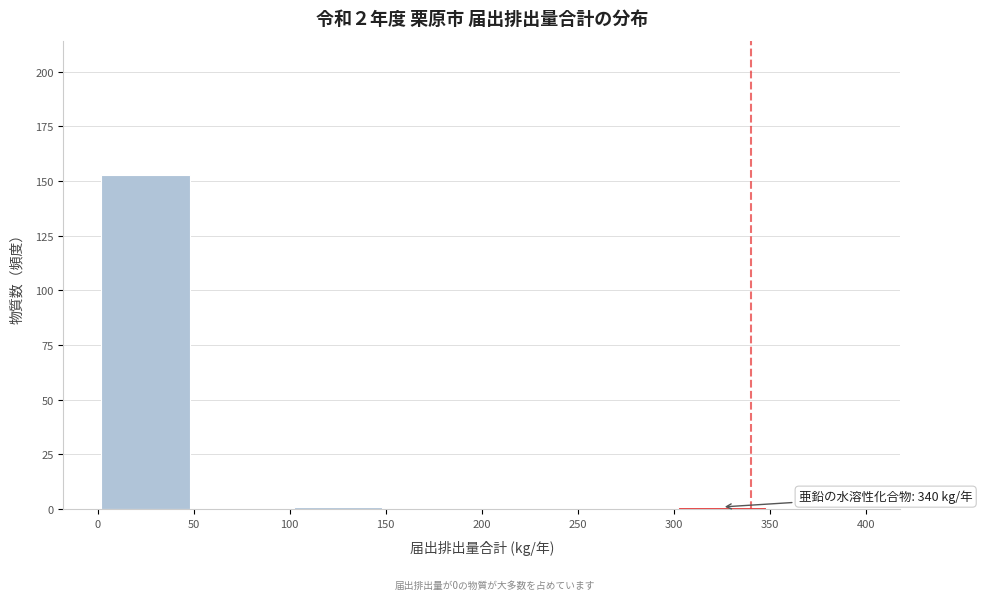

Over which range of the x-axis is the bar tallest?

0 to 50